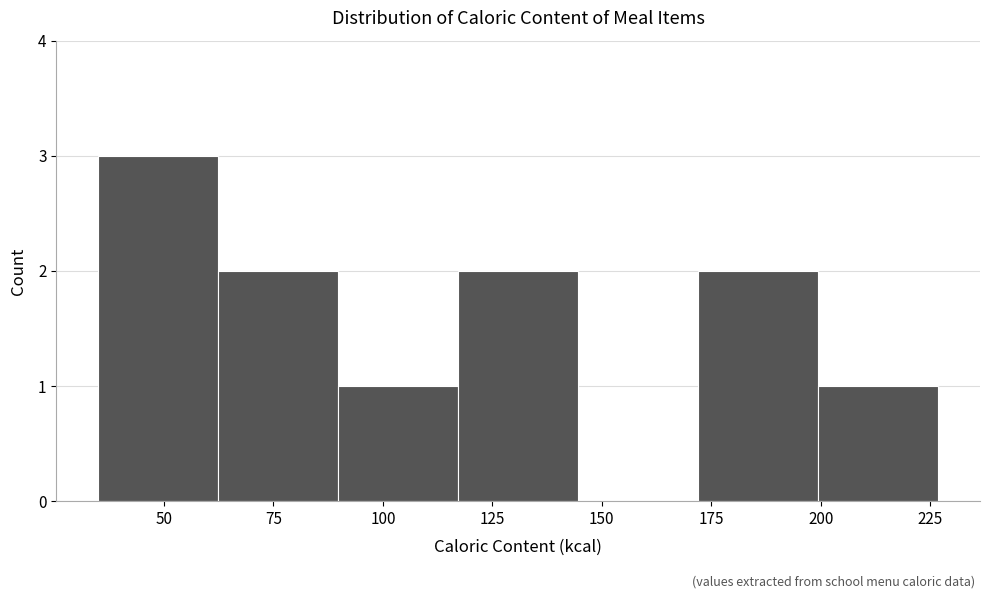

Reading left to right, list every bar in this chart as the range it spans on the x-axis followed by its height. Neither the bar edges nor the heights are printed on the chart, so give them approximately, as read against the axes.

35 to 60: 3
60 to 90: 2
90 to 115: 1
115 to 145: 2
145 to 170: 0
170 to 200: 2
200 to 225: 1